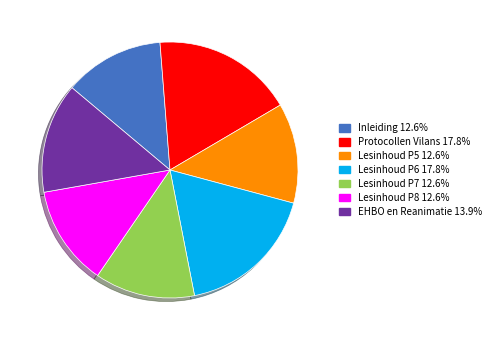

What is the ratio of the value at Lesinhoud P6 17.8% to the value at EHBO en Reanimatie 13.9%?

1.3